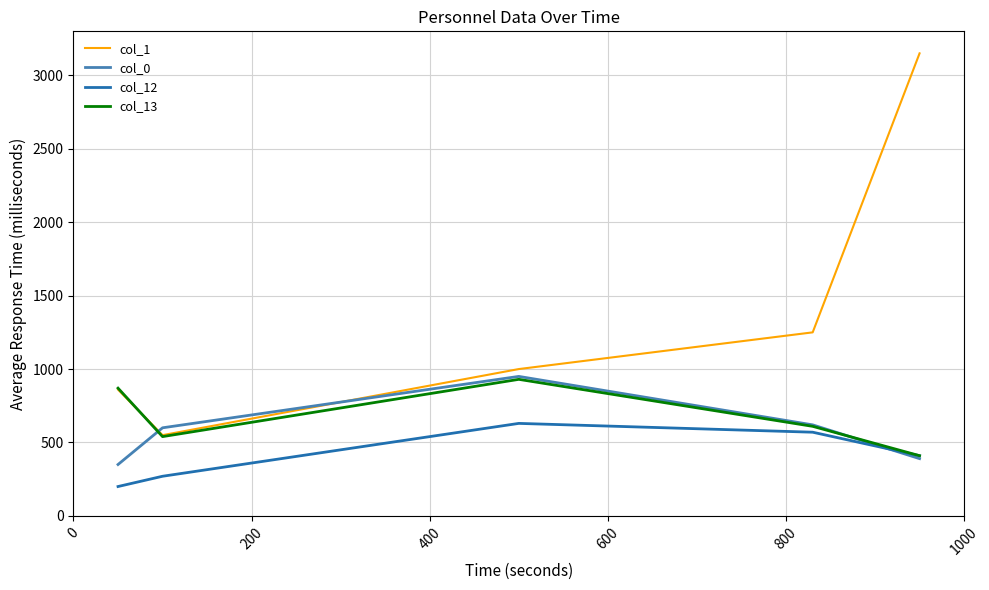

Which series has the largest range (max minus min)?

col_1